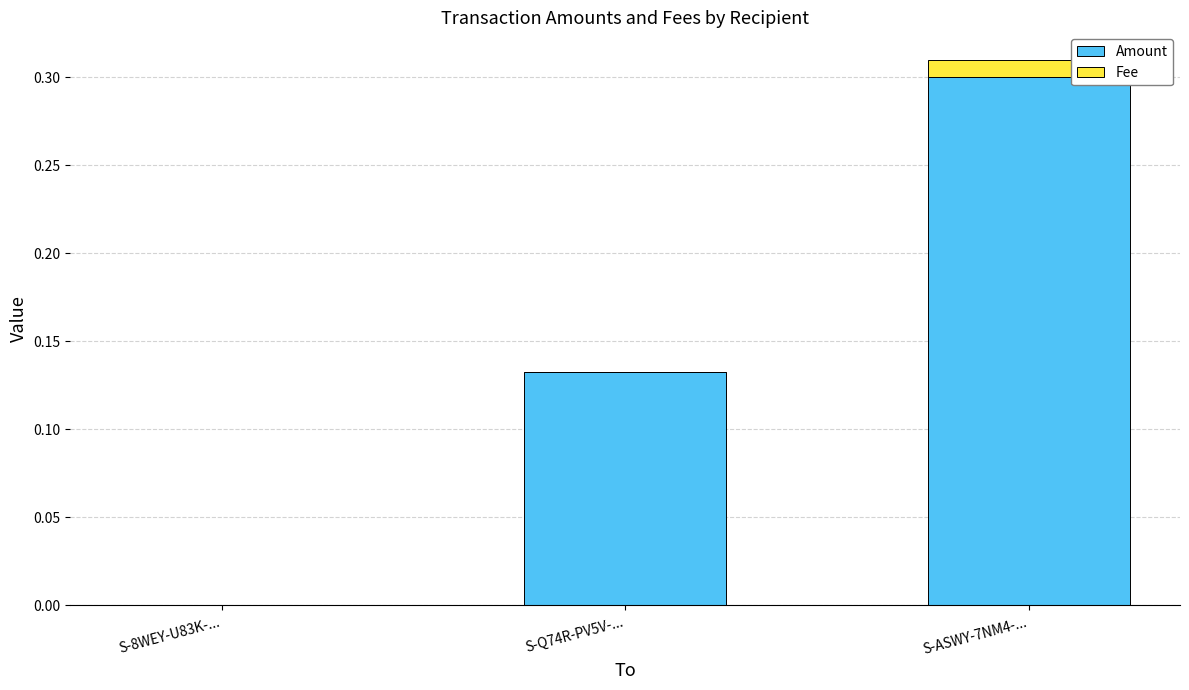

Is it true that Amount equals 0.0 at S-8WEY-U83K-...?

True